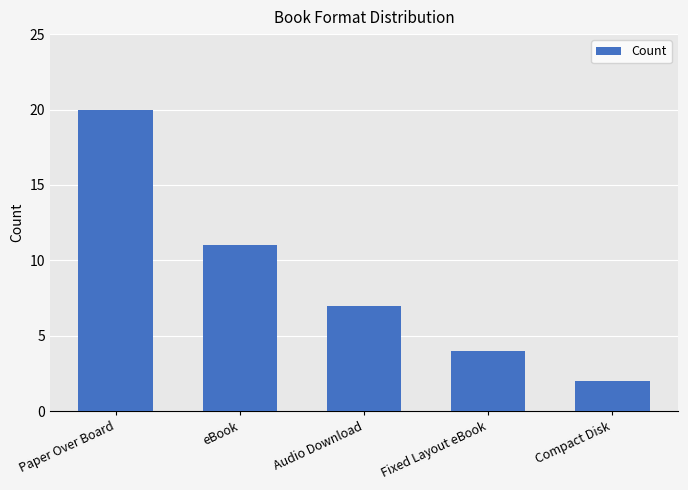

The value at eBook is 4. True or false?

False